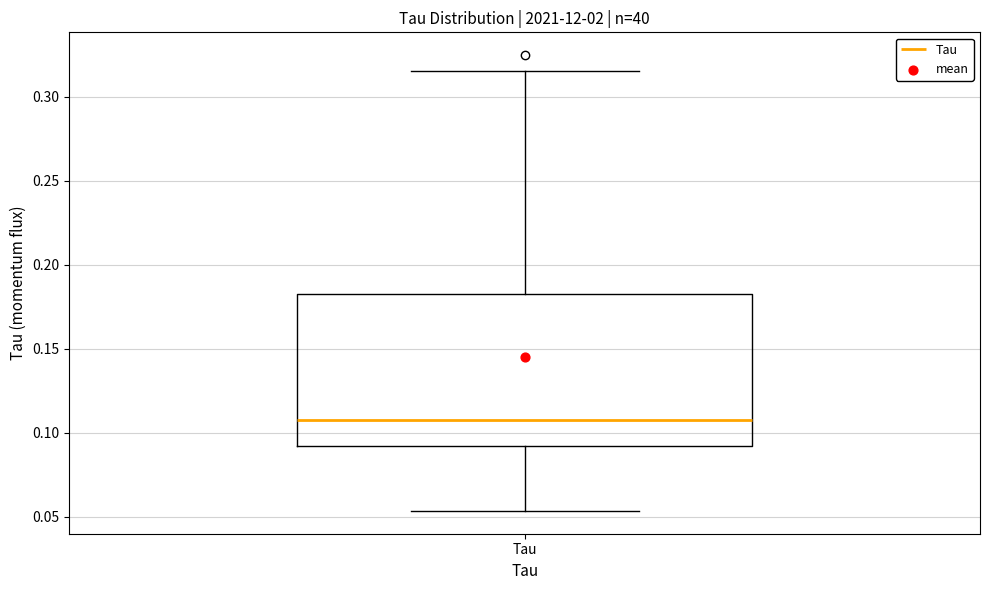

Read this box plot against the y-axis: the position of the median line, the range covered by the box, and the ends of both whiskers. The values are not printed on the chart, so give them approximately, as read against the axis.

median 0.110, box 0.090 to 0.180, whiskers 0.055 to 0.315